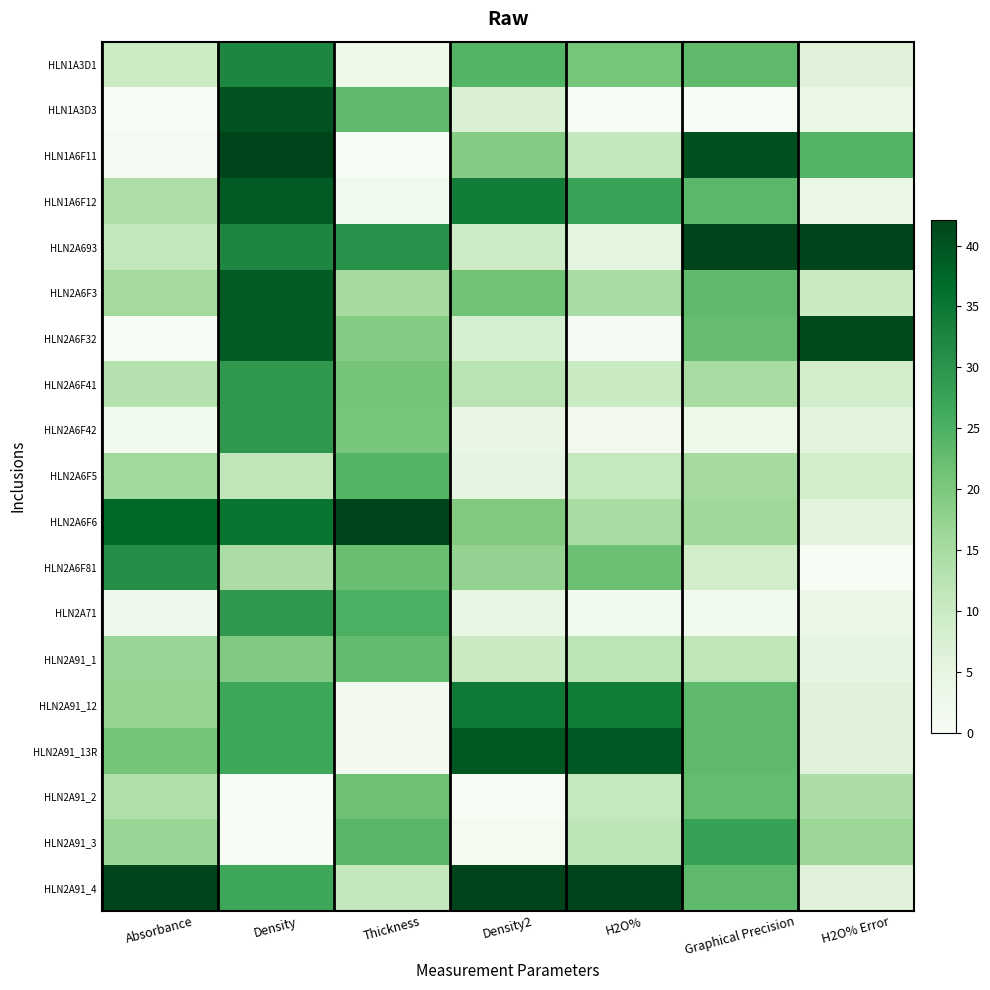

Rank the series at Density from lowest to highest value.

HLN2A91_2, HLN2A91_3, HLN2A6F5, HLN2A6F81, HLN2A91_1, HLN2A91_12, HLN2A91_13R, HLN2A91_4, HLN2A6F41, HLN2A6F42, HLN2A71, HLN1A3D1, HLN2A693, HLN2A6F6, HLN1A6F12, HLN2A6F3, HLN2A6F32, HLN1A3D3, HLN1A6F11